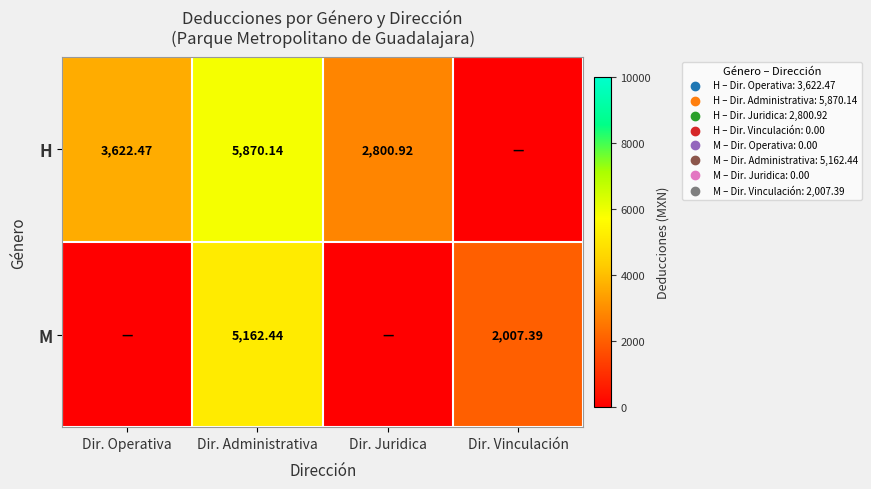

Rank the series at Dir. Administrativa from lowest to highest value.

M, H